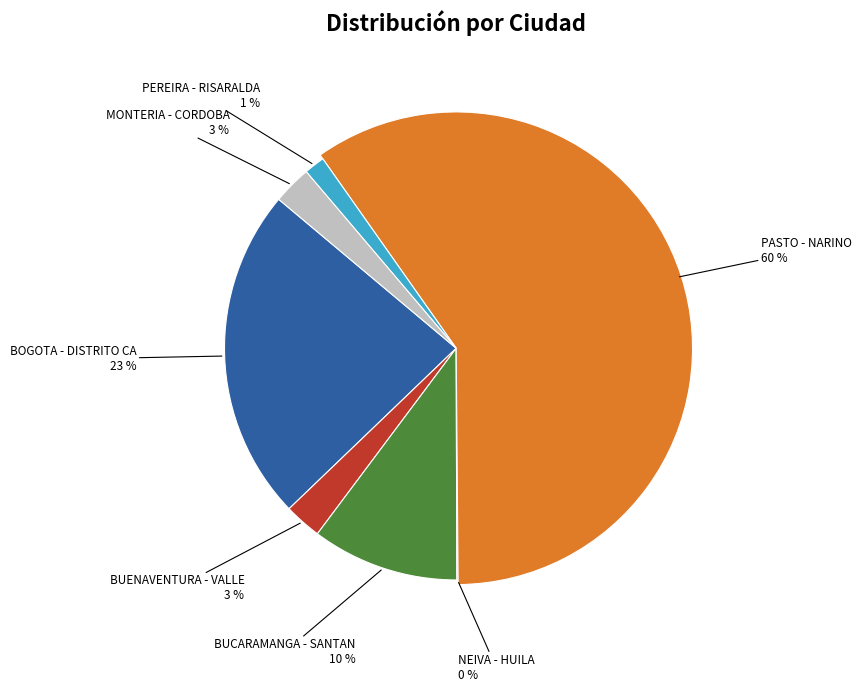

Which slice represents more than half of the pie?

PASTO - NARINO